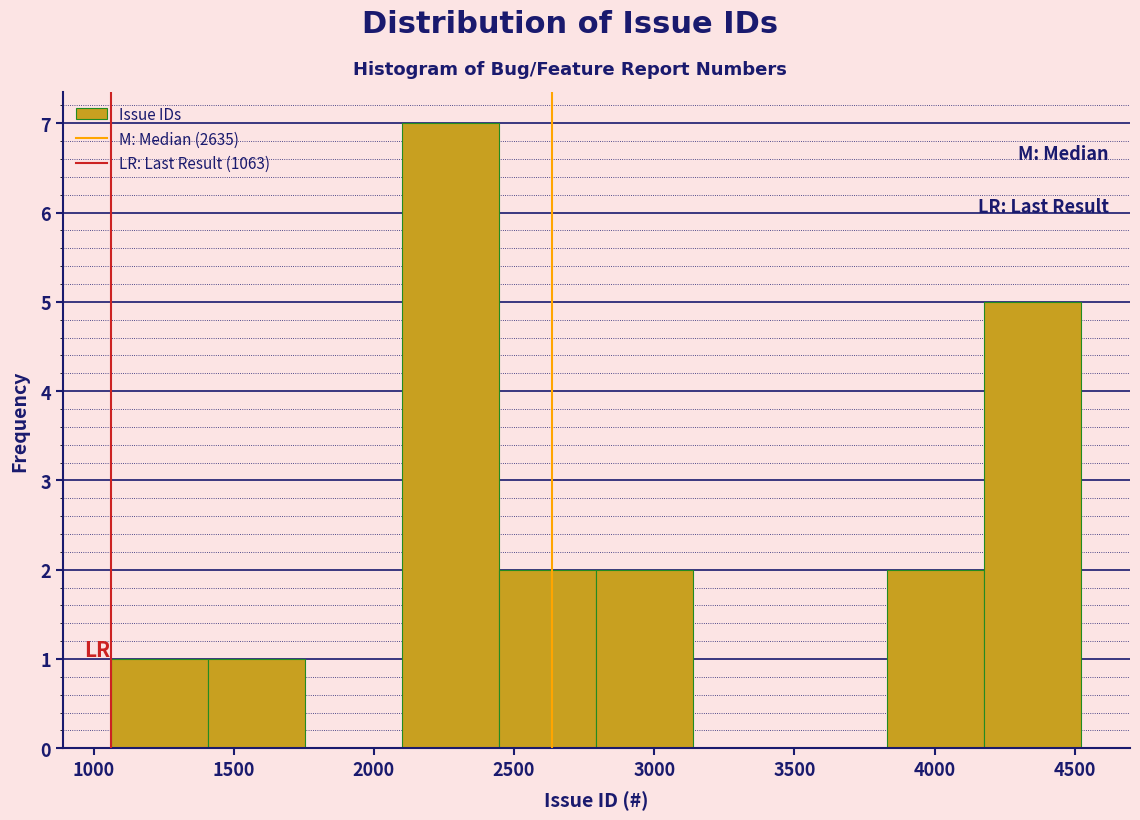

Reading left to right, transcribe this chart: for each bar, give the range it covers on the x-axis and its height. Neither the bar edges nor the heights are printed on the chart, so give them approximately, as read against the axes.

1050 to 1400: 1
1400 to 1750: 1
1750 to 2100: 0
2100 to 2450: 7
2450 to 2800: 2
2800 to 3150: 2
3150 to 3500: 0
3500 to 3850: 0
3850 to 4200: 2
4200 to 4500: 5